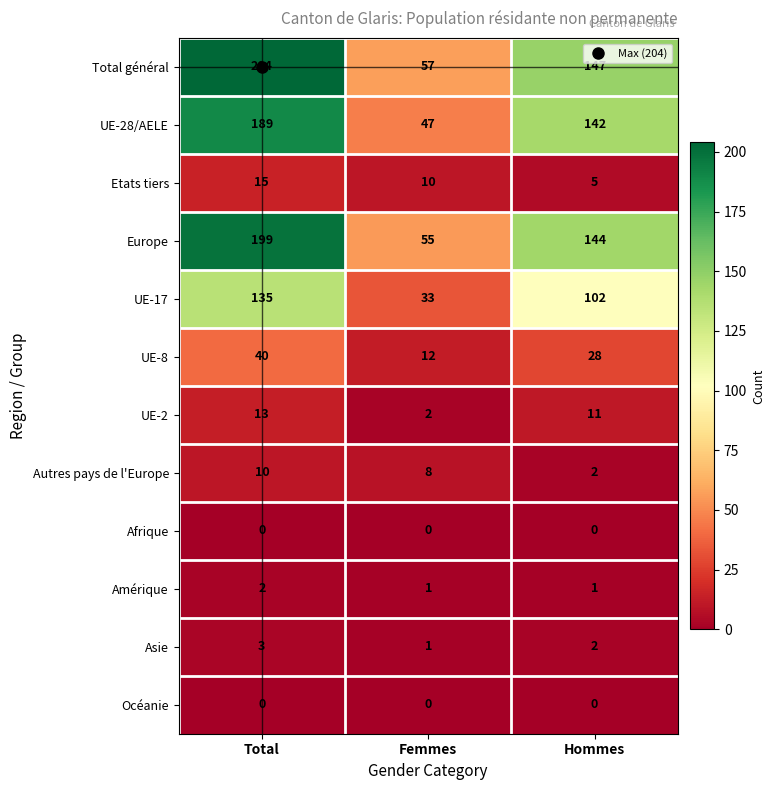

The value of UE-17 at Total is 232. True or false?

False